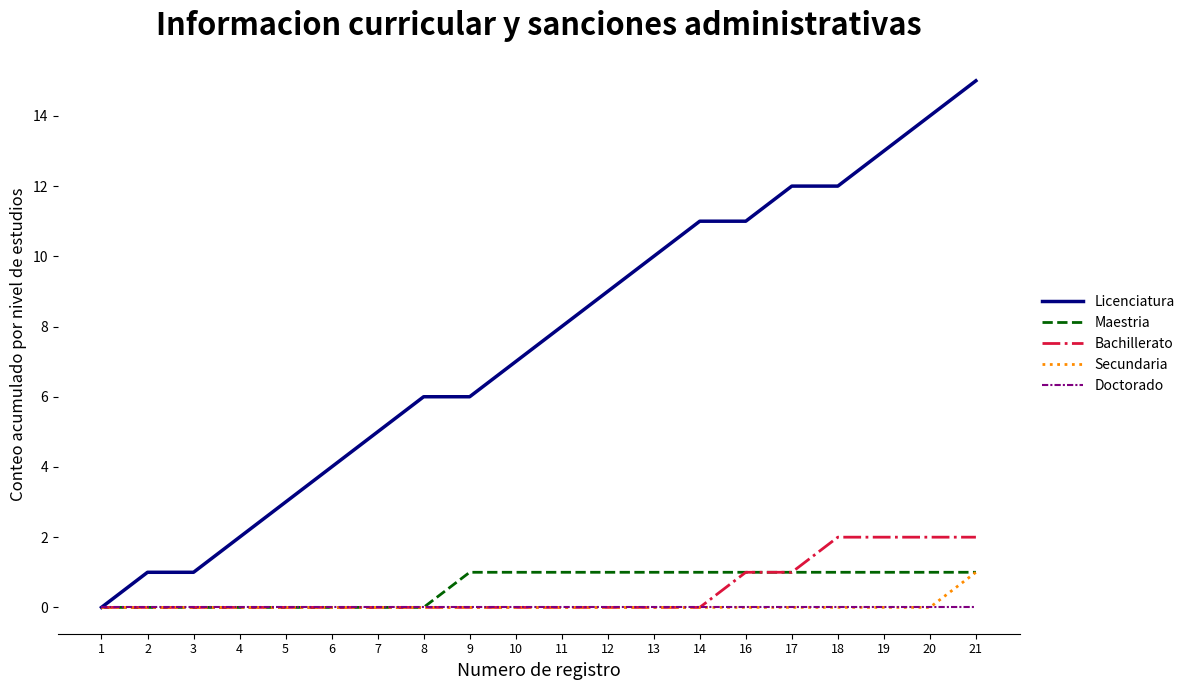

Is this an area chart (filled region under the line)?

No